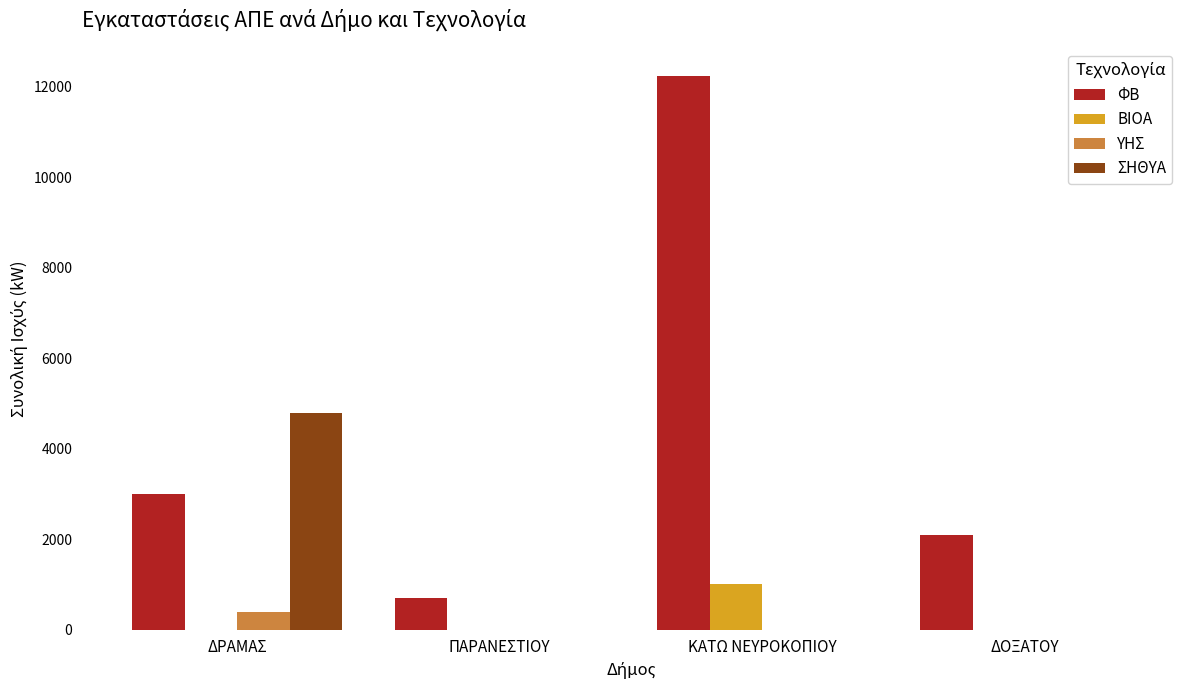

How many categories are shown in the chart?

4